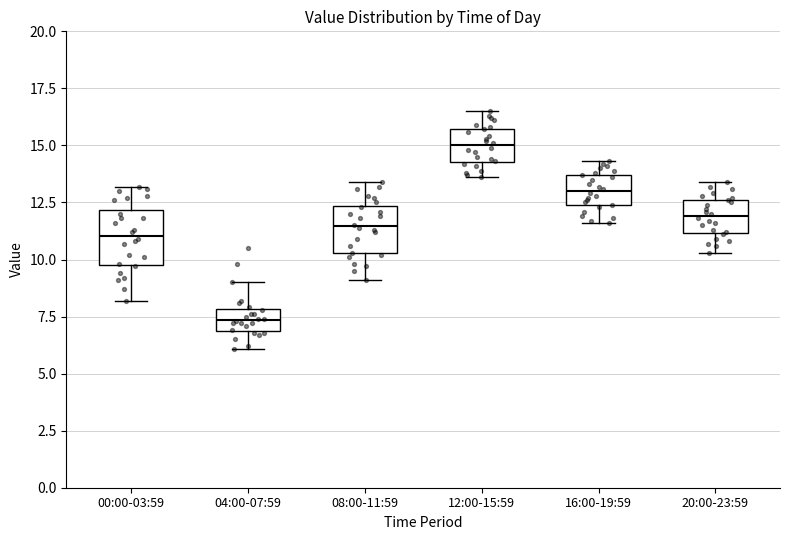

Reading left to right, read every box against the y-axis: the position of its median line, the range the box covers, and the ends of its whiskers. The values are not printed on the chart, so give them approximately, as read against the axis.

00:00-03:59: median 11.0, box 10.0 to 12.0, whiskers 8.0 to 13.0
04:00-07:59: median 7.5, box 7.0 to 8.0, whiskers 6.0 to 9.0
08:00-11:59: median 11.5, box 10.5 to 12.5, whiskers 9.0 to 13.5
12:00-15:59: median 15.0, box 14.5 to 15.5, whiskers 13.5 to 16.5
16:00-19:59: median 13.0, box 12.5 to 13.5, whiskers 11.5 to 14.5
20:00-23:59: median 12.0, box 11.0 to 12.5, whiskers 10.5 to 13.5